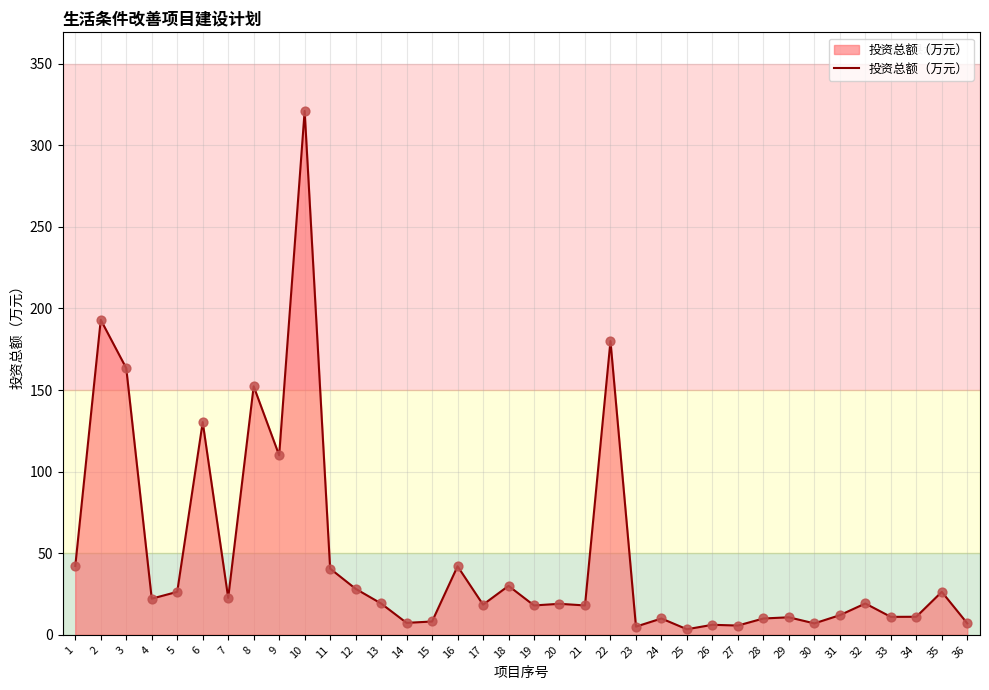

What is the change in value from 12 to 21?

-10.2